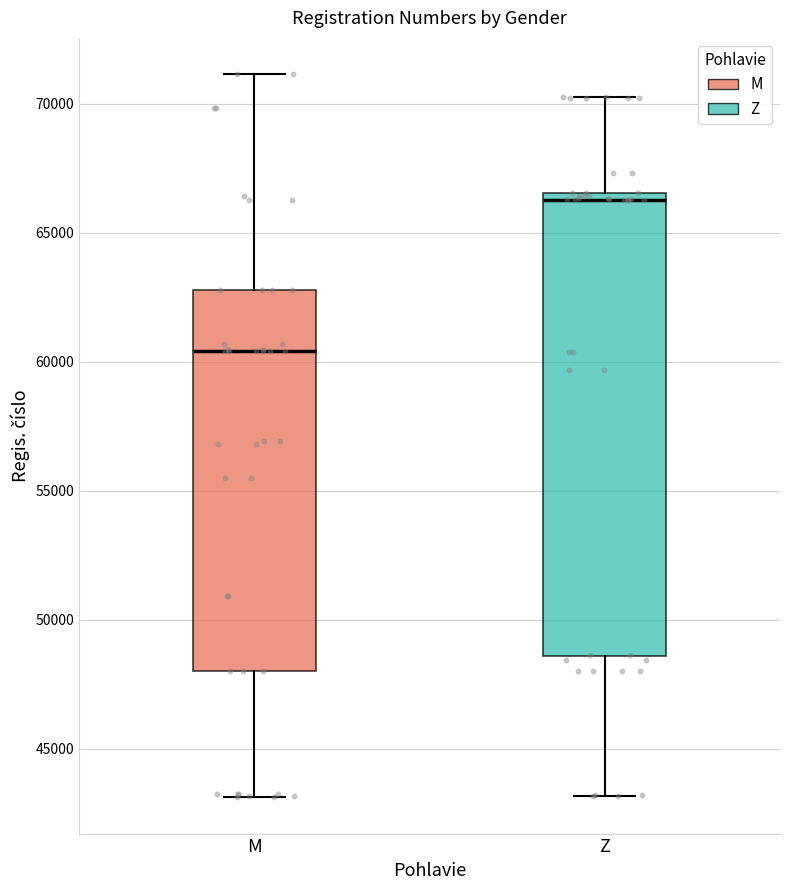

Where is the upper edge of the box for M on the y-axis? The values are not printed on the chart, so give them approximately, as read against the axis.

63000